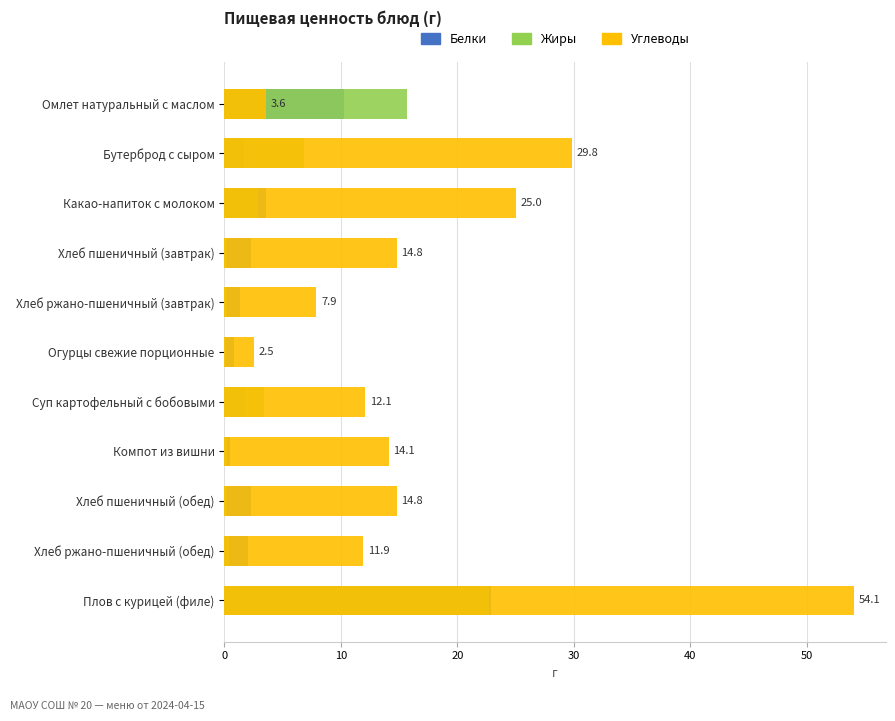

The Жиры series shows 15.7 at Омлет натуральный с маслом. True or false?

True